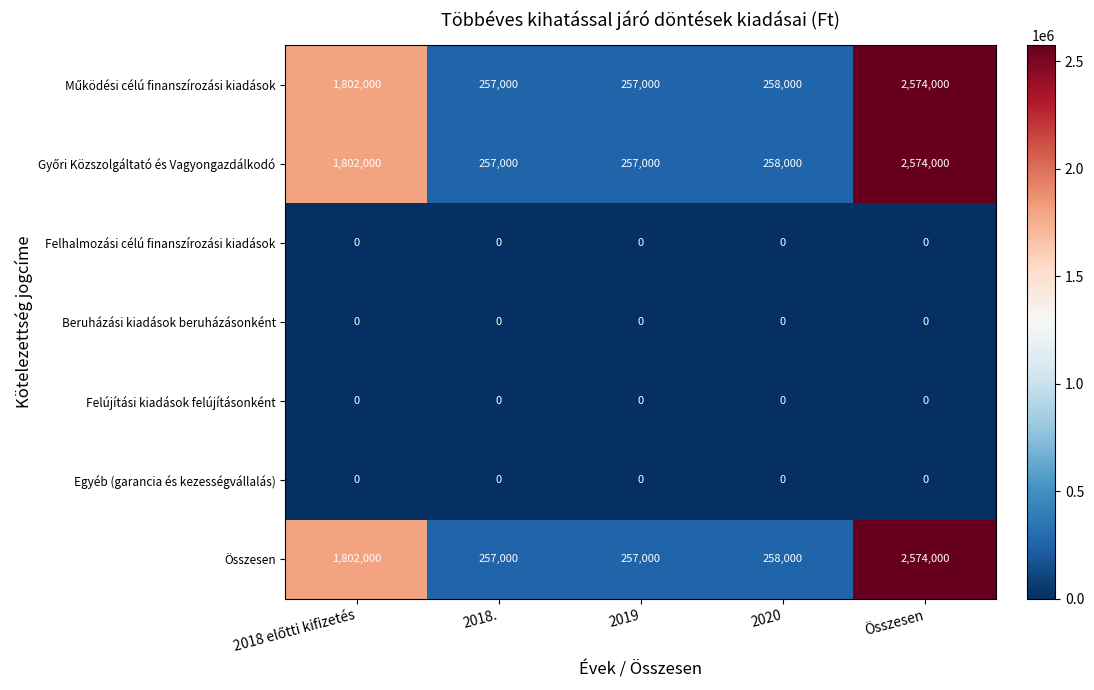

At which category does the chart reach its peak across all series?

Összesen